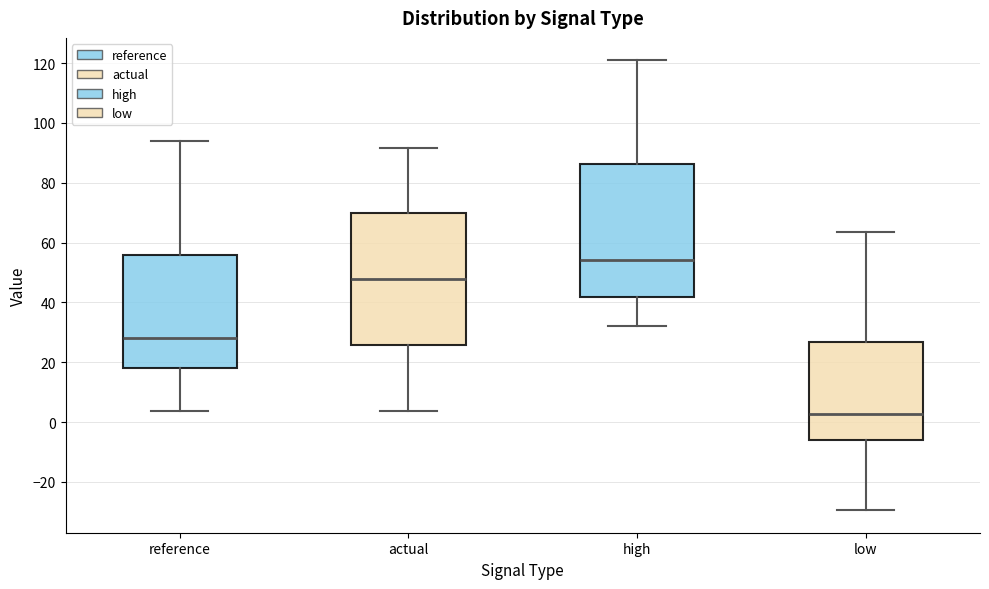

Reading left to right, transcribe this box plot: for each box, give where its median line is, the range the box spans, and where its two whiskers end, as read against the y-axis. The values are not printed on the chart, so give them approximately, as read against the axis.

reference: median 28, box 18 to 56, whiskers 4 to 94
actual: median 48, box 26 to 70, whiskers 4 to 92
high: median 54, box 42 to 86, whiskers 32 to 120
low: median 2, box -6 to 26, whiskers -30 to 64